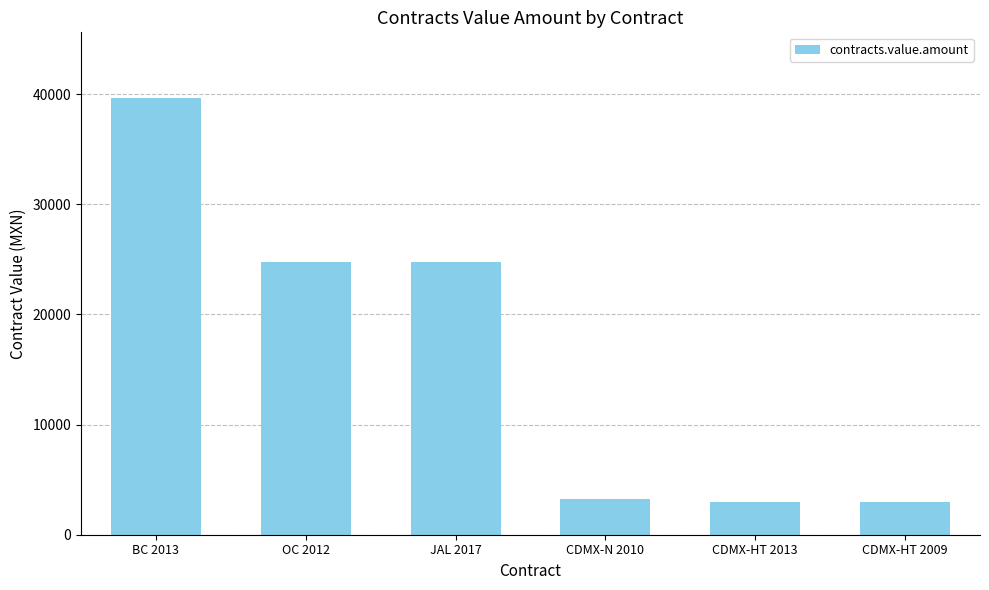

What is the minimum value shown in the chart?

2930.2